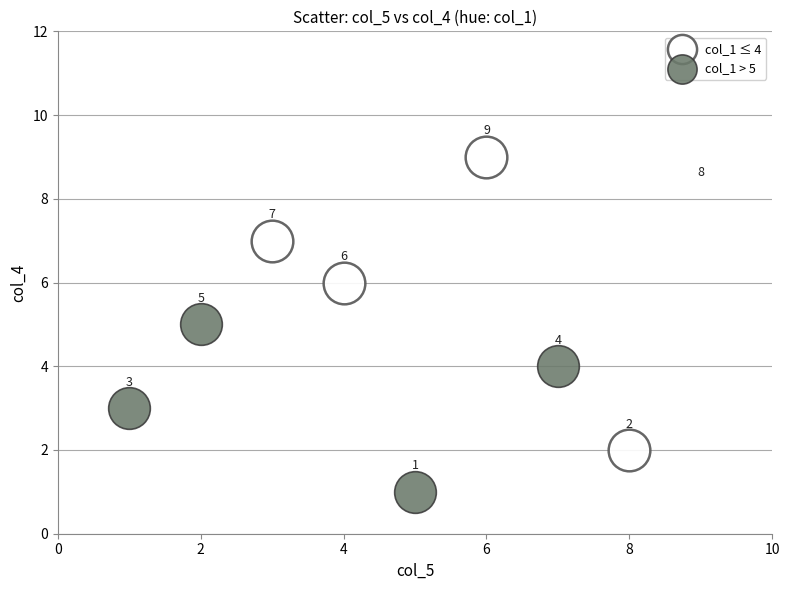

Which series has the widest spread of Y values?

col_1 ≤ 4